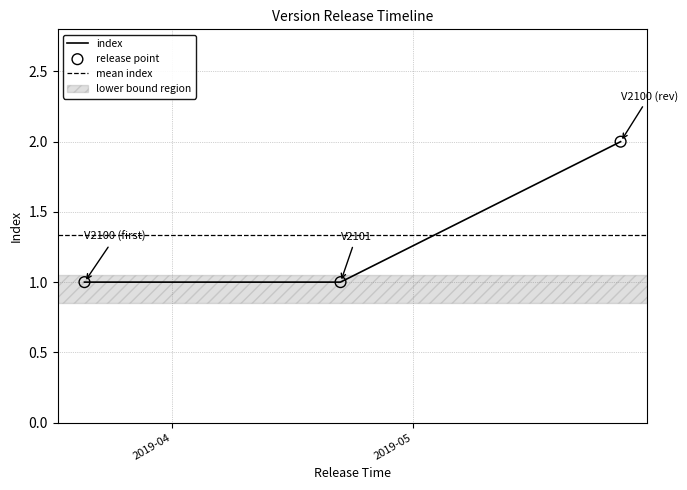

Between 2019-05-27 and 2019-03-21, which is larger?

2019-05-27